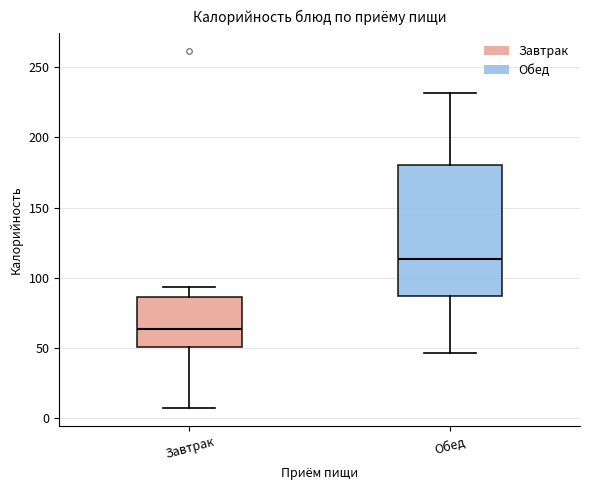

Which box has the lowest median line?

Завтрак